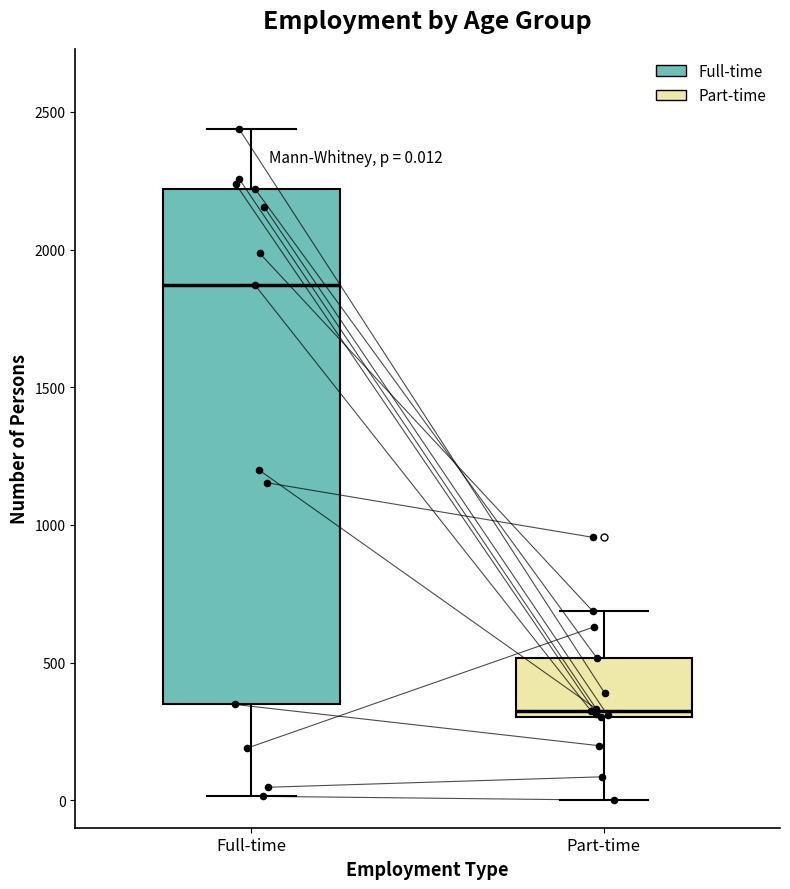

Which box's median line is the lowest?

Part-time